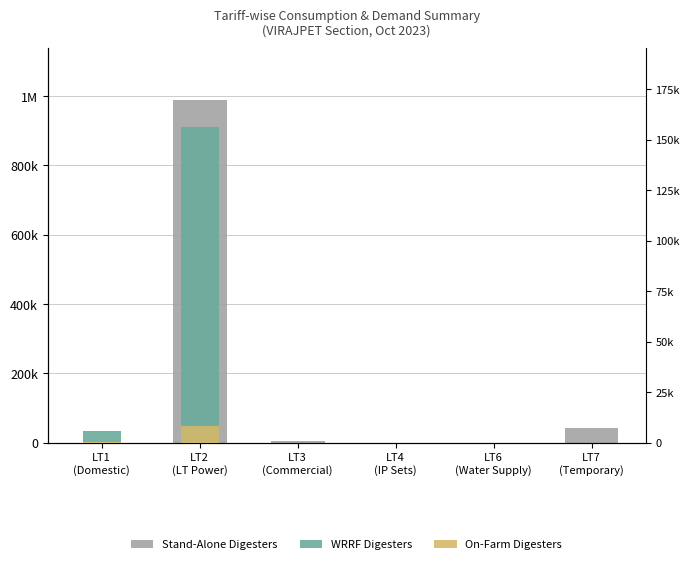

What is the sum of all On-Farm Digesters values?

8689